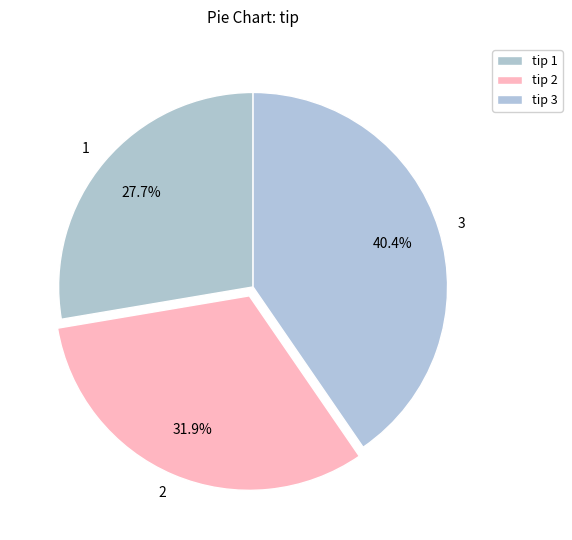

Is there a majority slice in this chart?

No